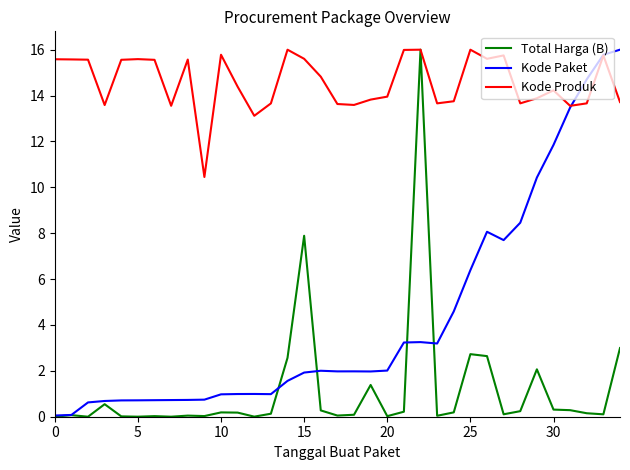

What is the lowest value of the Kode Produk series?

10.5